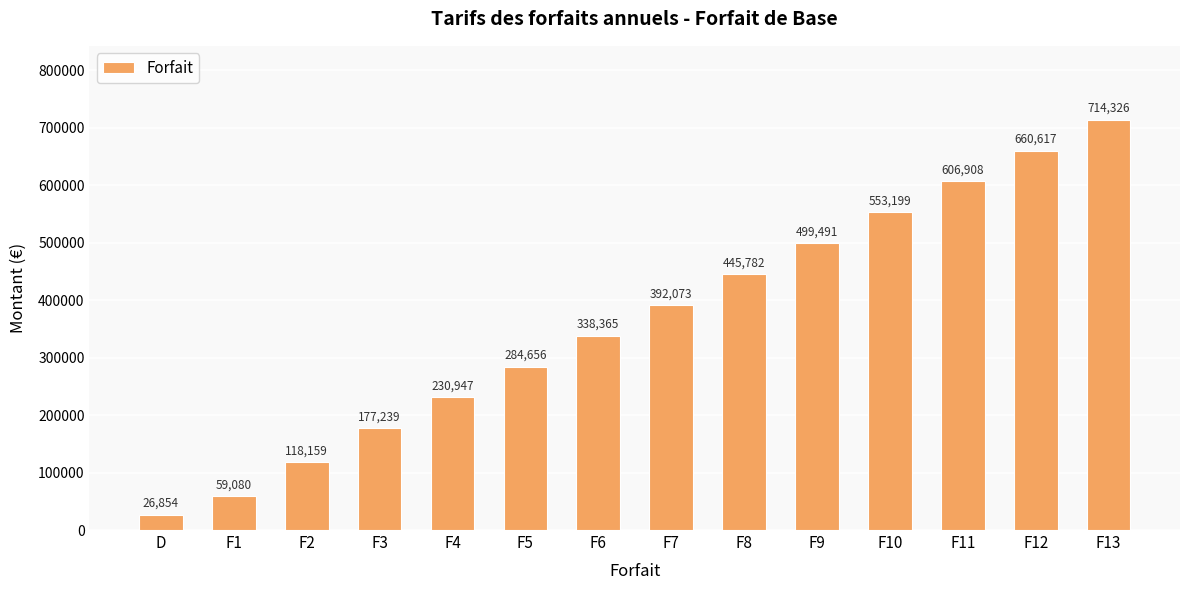

What is the label of the 4th bar from the right?

F10